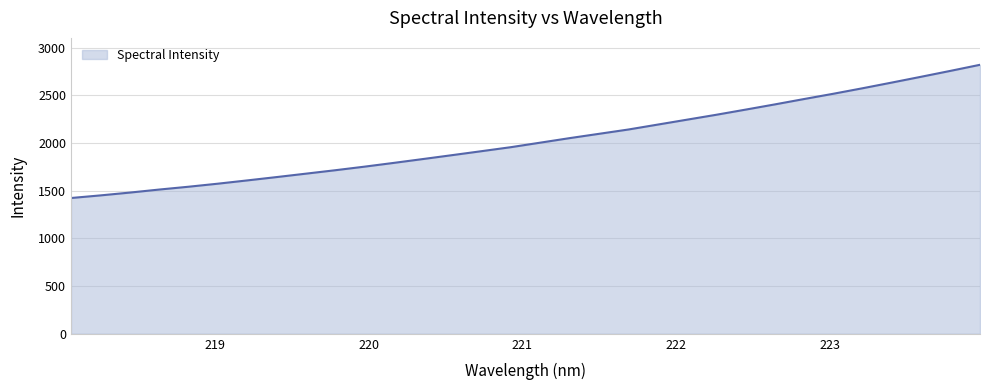

How many values are below 2004?

16